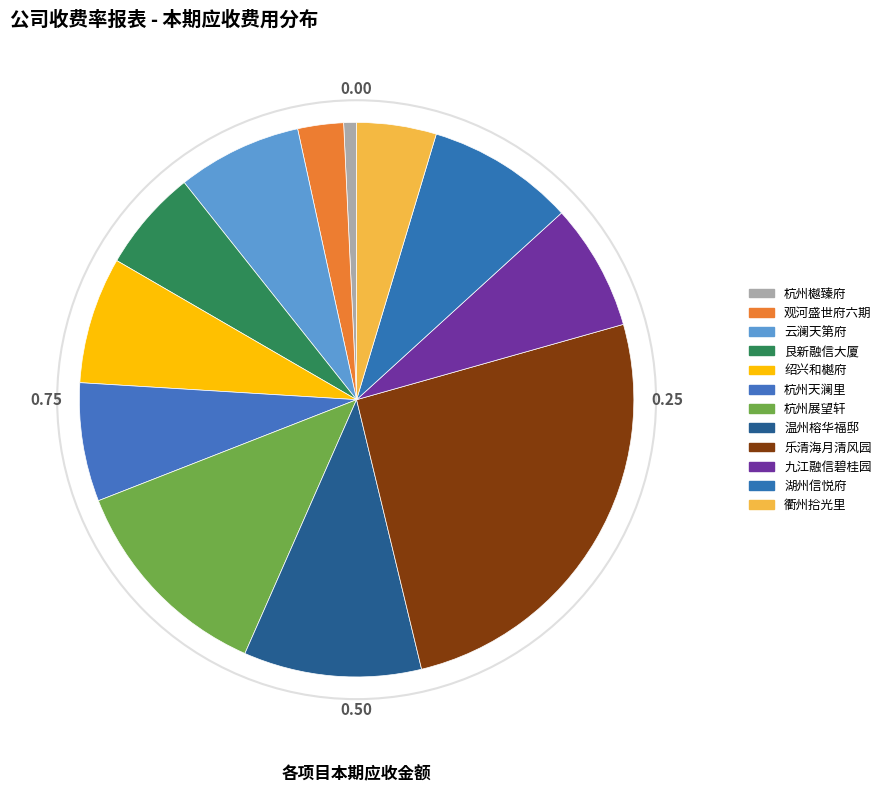

Count the number of slices in the pie.

12